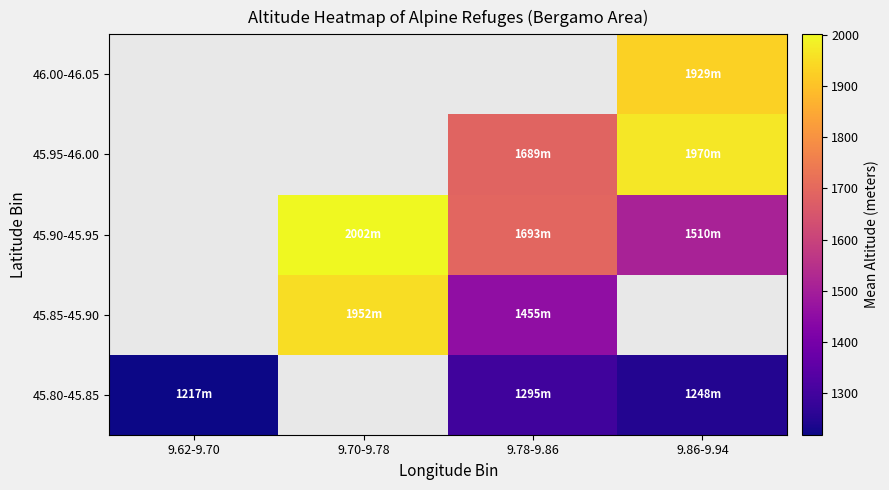

Between 9.62-9.70 and 9.86-9.94, which series saw the biggest shift?

45.80-45.85